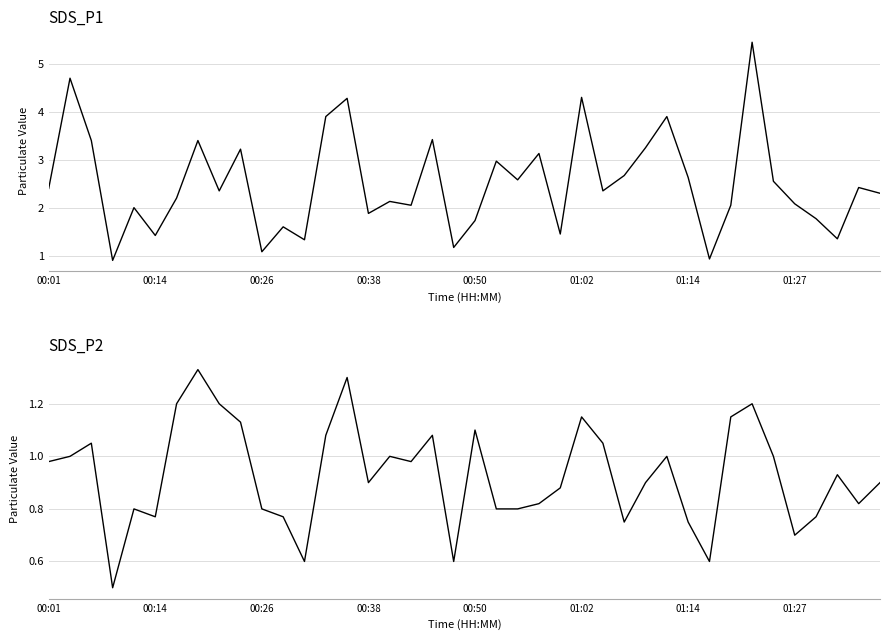

Is this an area chart (filled region under the line)?

No